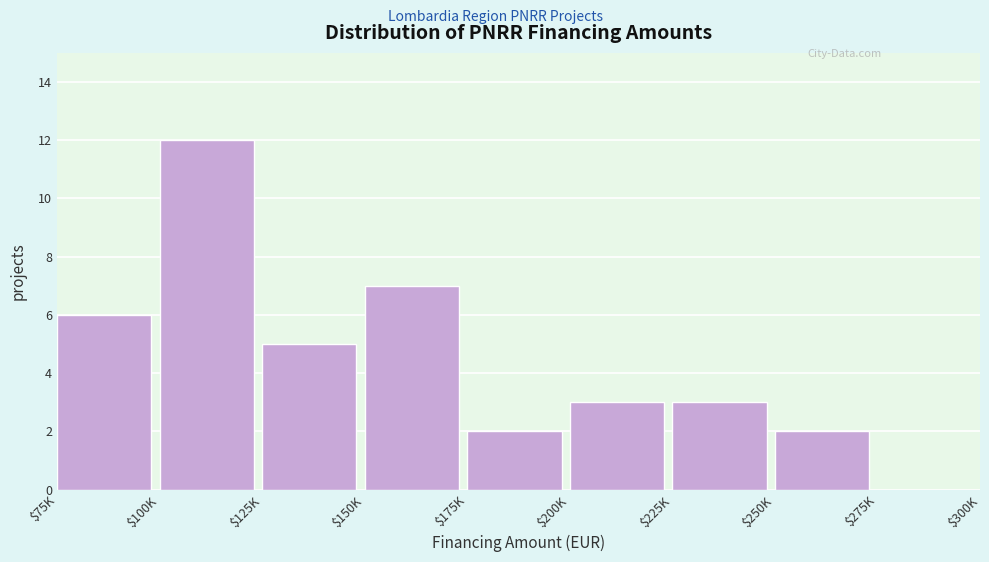

The value at $100K is 3. True or false?

False